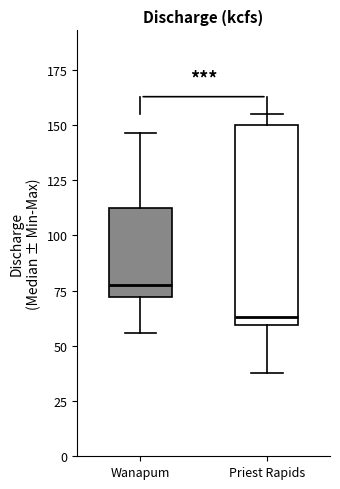

Reading left to right, read every box against the y-axis: the position of its median line, the range the box covers, and the ends of its whiskers. The values are not printed on the chart, so give them approximately, as read against the axis.

Wanapum: median 80, box 70 to 110, whiskers 55 to 145
Priest Rapids: median 65, box 60 to 150, whiskers 40 to 155